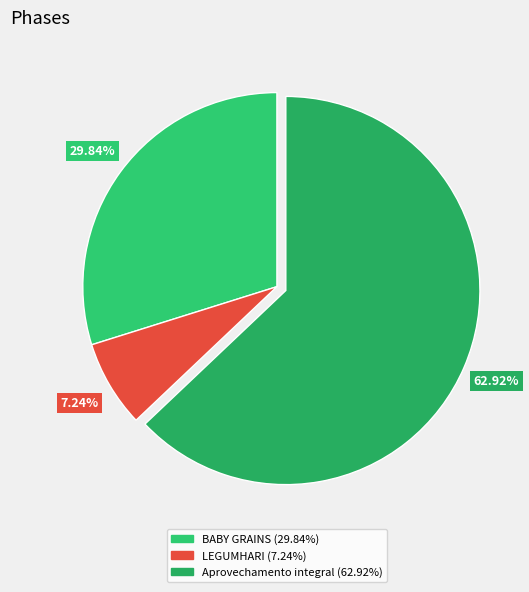

What is the total percentage of Aprovechamento integral and BABY GRAINS?

92.8%